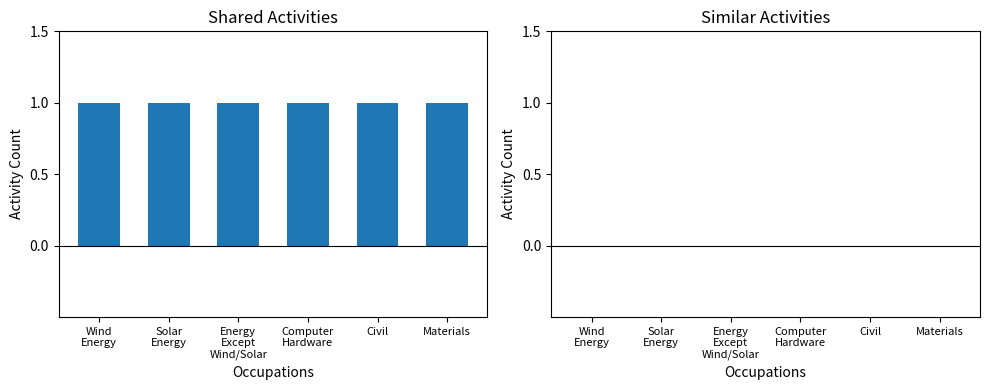

At which label is Similar Activities closest to 0?

Wind
Energy